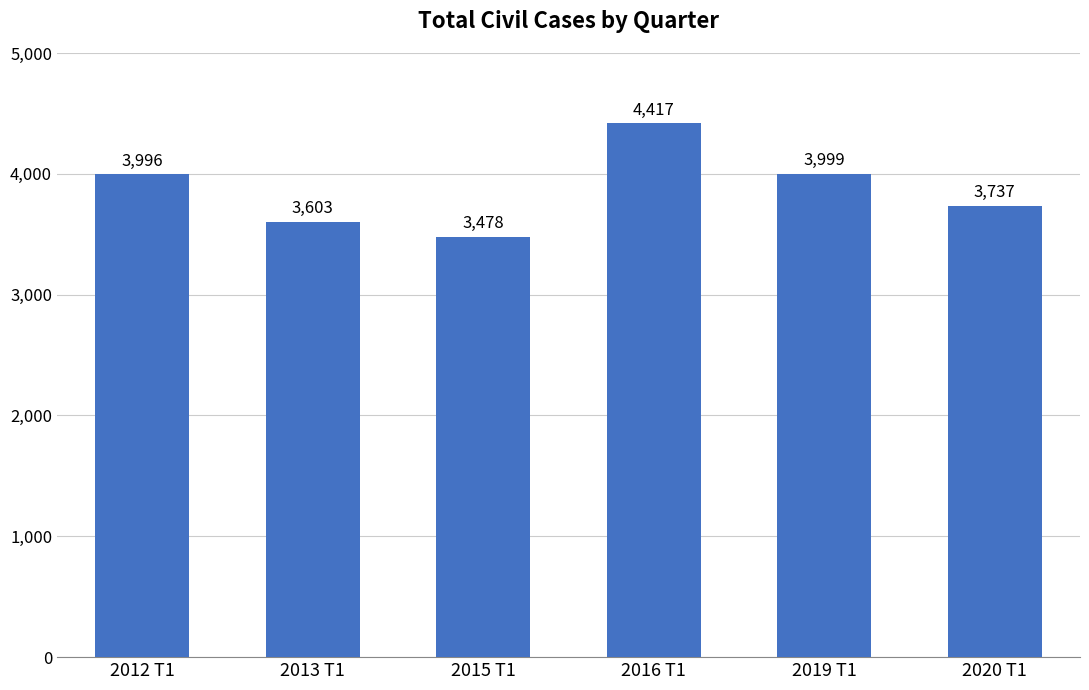

Rank the categories by value from highest to lowest.

2016 T1, 2019 T1, 2012 T1, 2020 T1, 2013 T1, 2015 T1